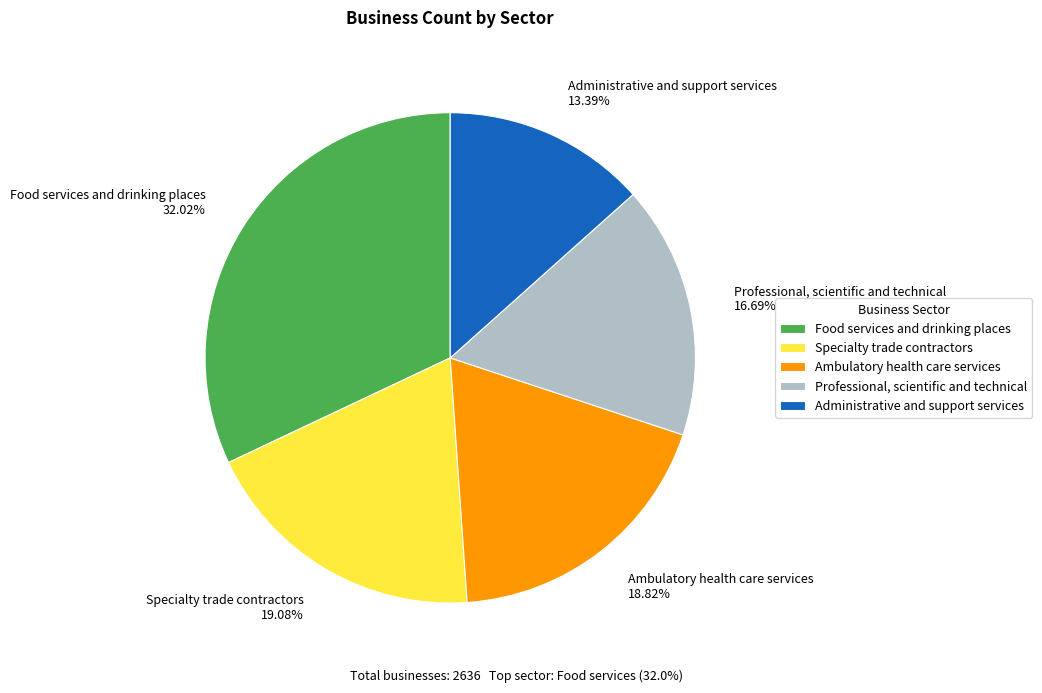

What is the smallest slice in the pie chart?

Administrative and support services